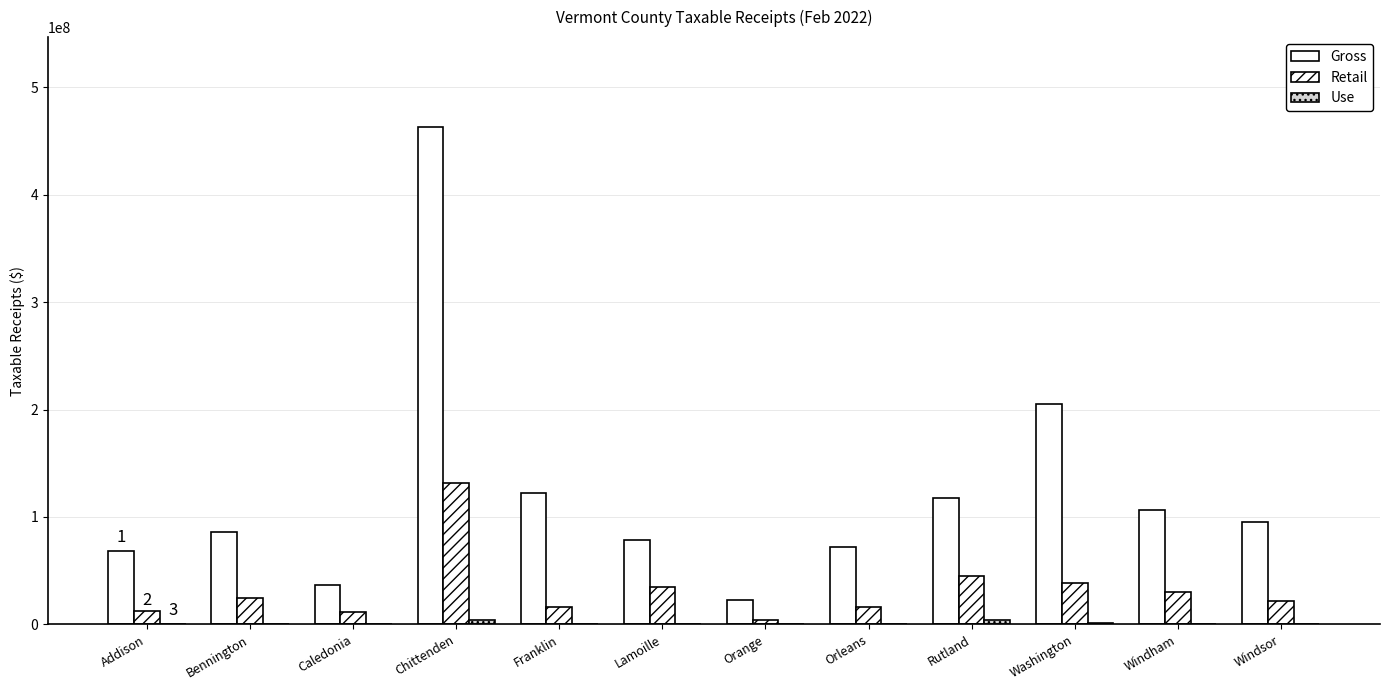

How many distinct data groups are displayed?

3